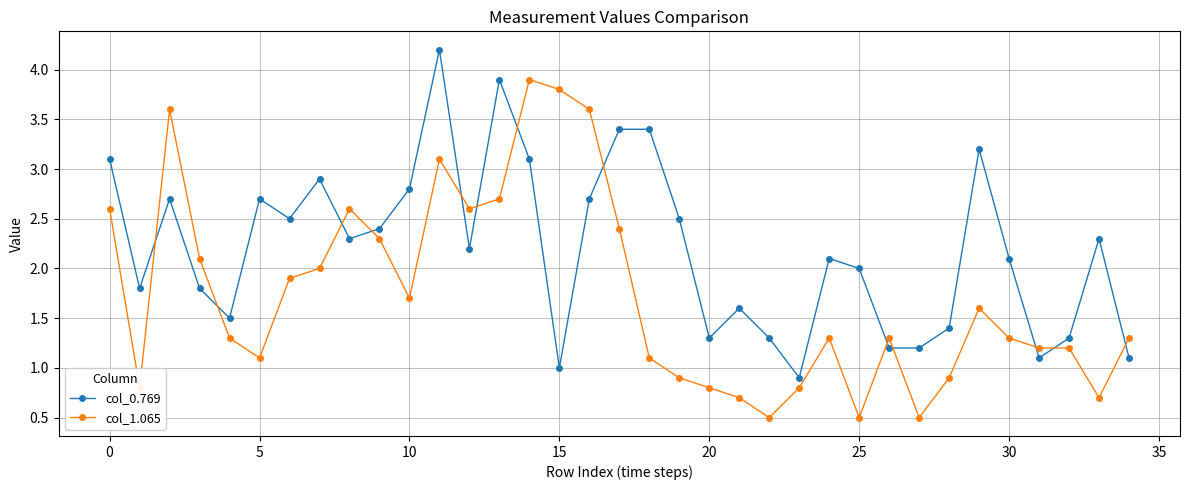

After their last crossing, which series has the higher values: col_0.769 or col_1.065?

col_1.065